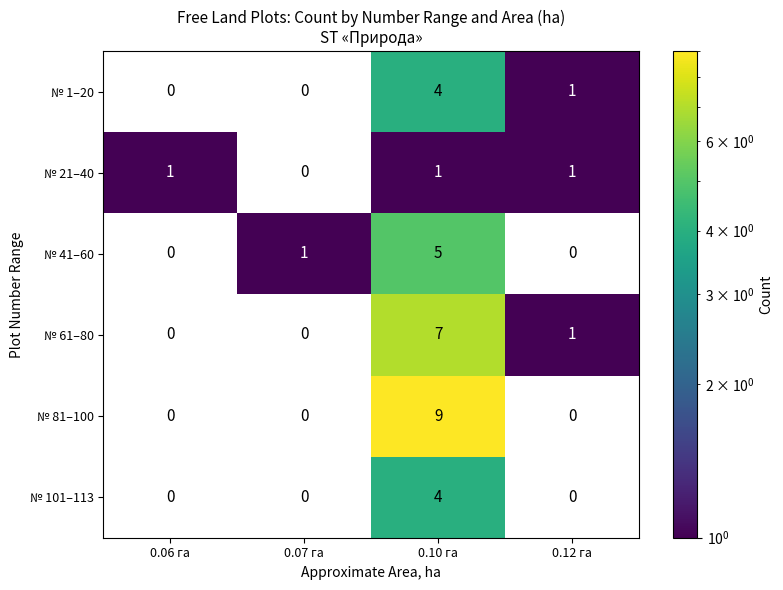

Which category has the highest value across all series?

0.10 га